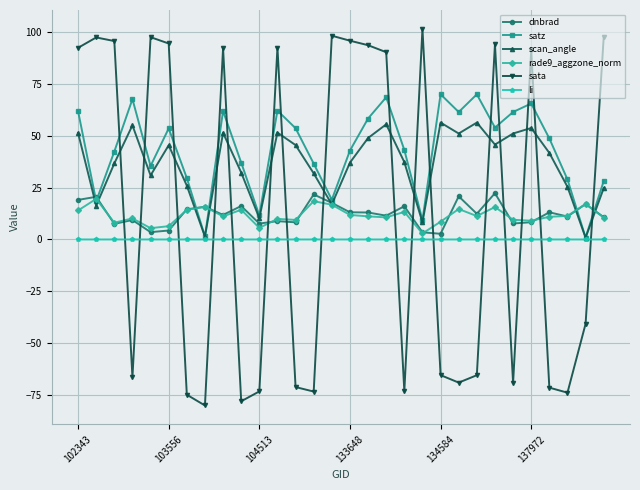

Which series has the largest range (max minus min)?

sata